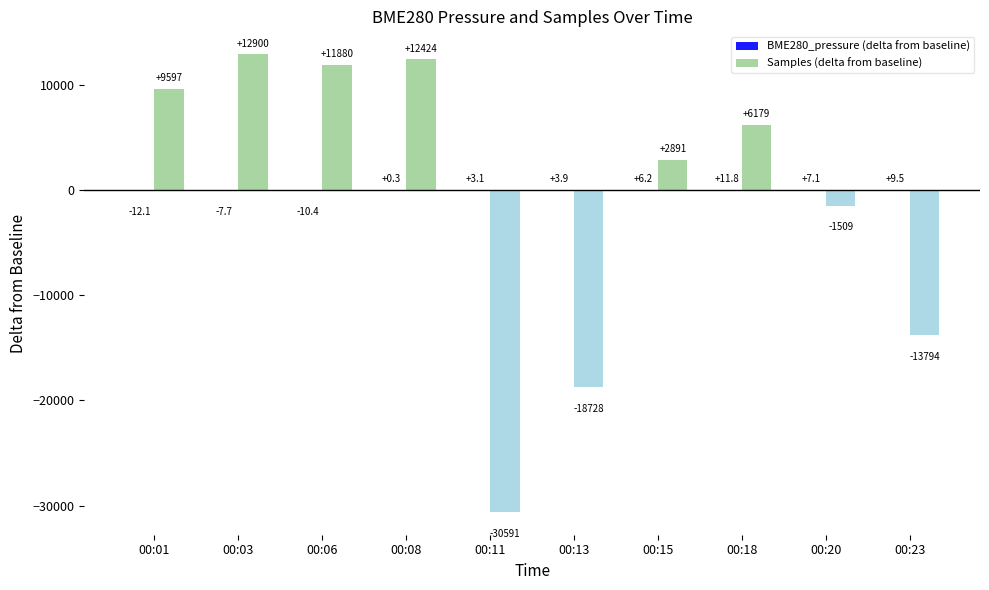

How many groups of bars are there?

10